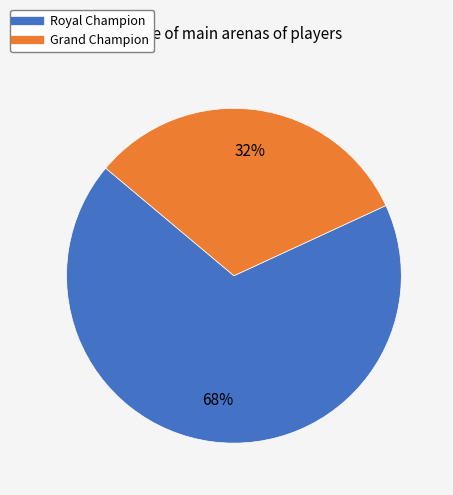

To the nearest percent, what percentage of the pie is Grand Champion?

32%